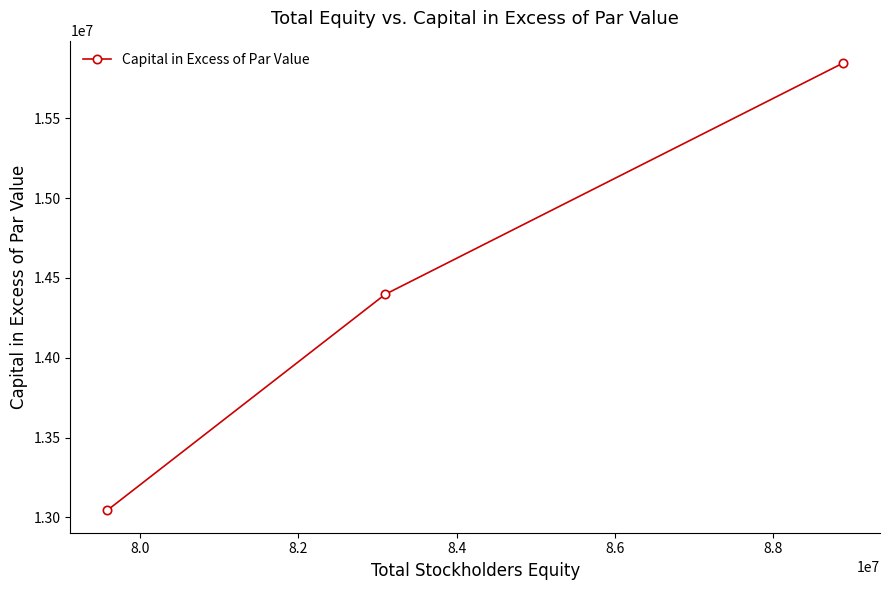

Reading right to left, extract all data points from this chart.

15847121	14397072	13043656